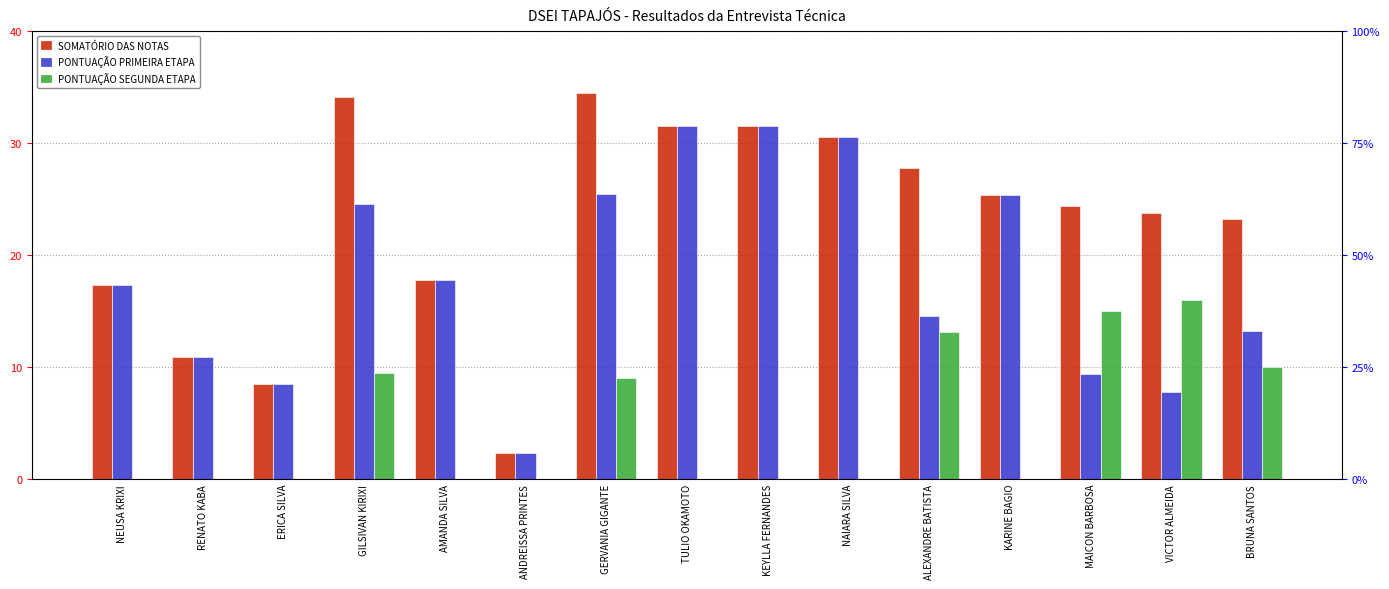

Reading right to left, list all the values displayed in this chart.

SOMATÓRIO DAS NOTAS: 23.2	23.8	24.4	25.4	27.8	30.6	31.5	31.5	34.5	2.3	17.8	34.1	8.5	10.9	17.3
PONTUAÇÃO PRIMEIRA ETAPA: 13.2	7.8	9.4	25.4	14.6	30.6	31.5	31.5	25.5	2.3	17.8	24.6	8.5	10.9	17.3
PONTUAÇÃO SEGUNDA ETAPA: 10.0	16.0	15.0	0.0	13.2	0.0	0.0	0.0	9.0	0.0	0.0	9.5	0.0	0.0	0.0